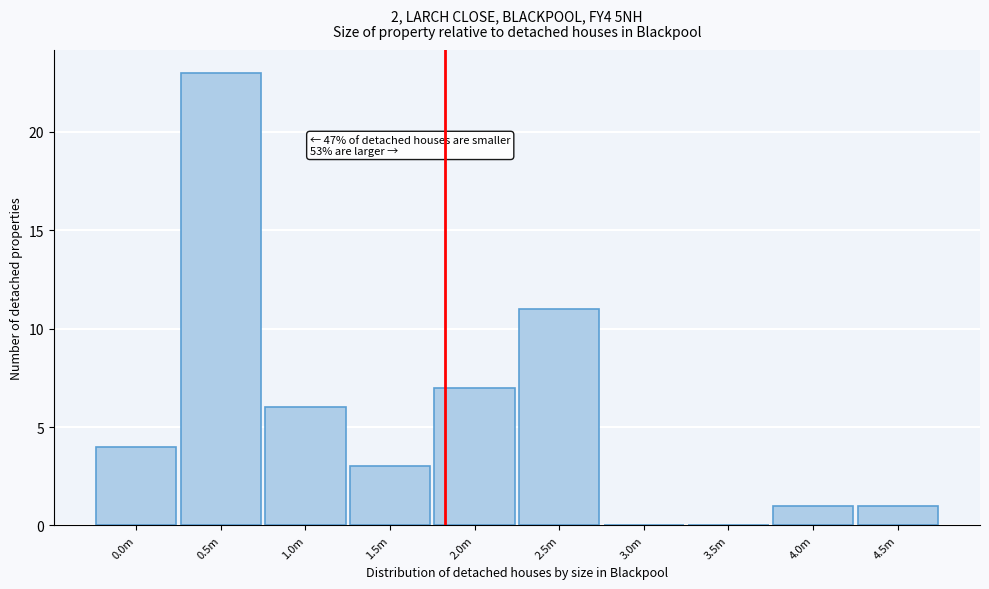

Reading left to right, extract all data points from this chart.

0.0m=4	0.5m=23	1.0m=6	1.5m=3	2.0m=7	2.5m=11	3.0m=0	3.5m=0	4.0m=1	4.5m=1